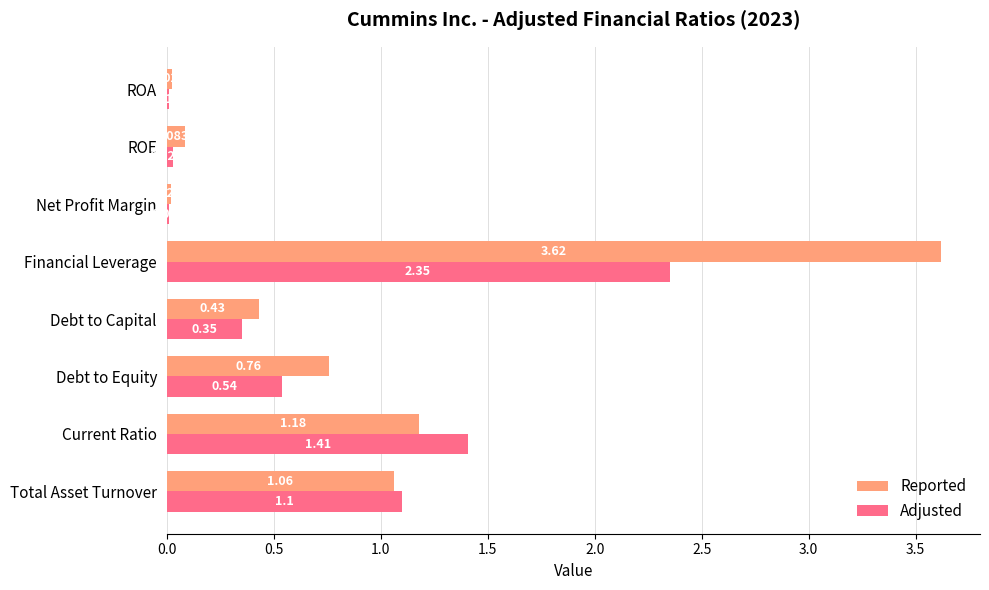

What is the sum of all Adjusted values?

5.8